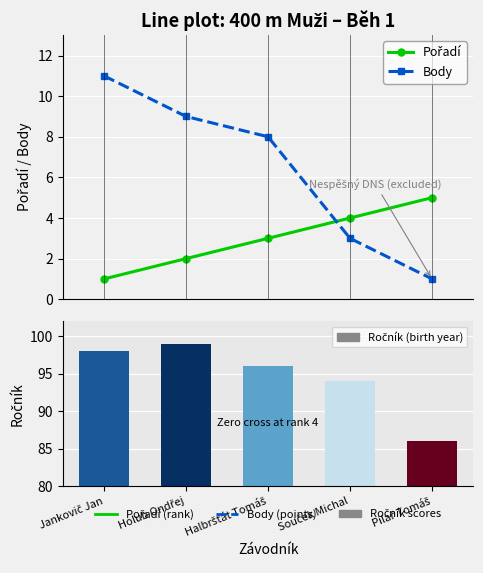

Rank the series by their maximum value, from lowest to highest.

Pořadí, Body, Ročník